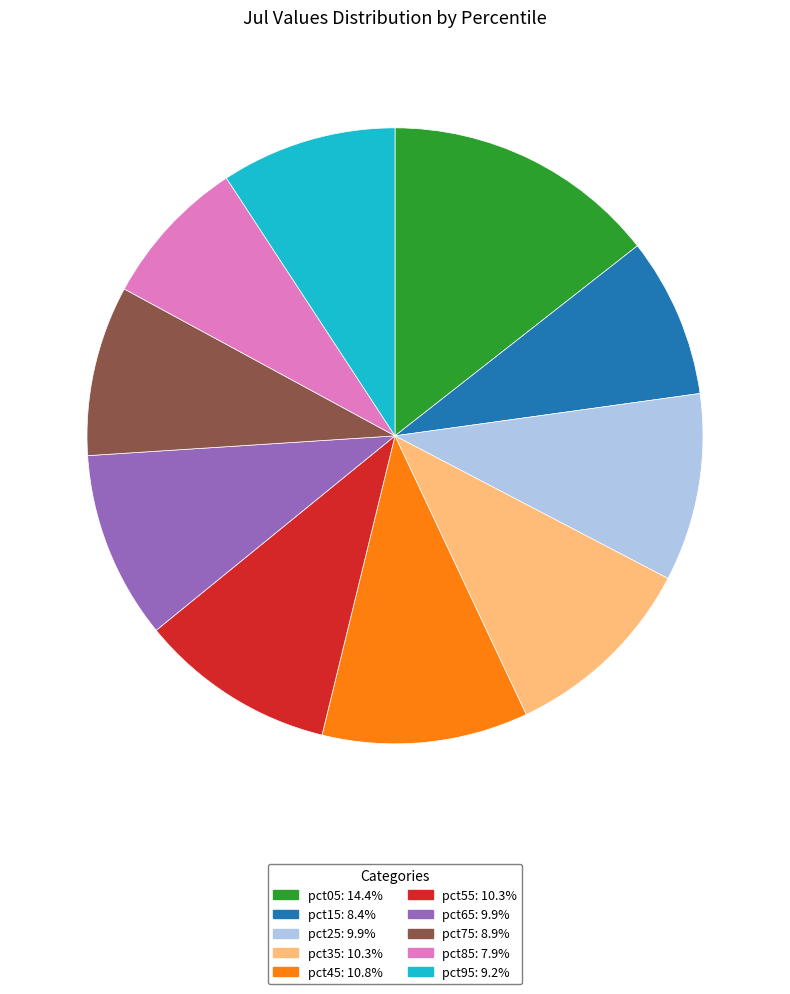

Do pct35 and pct05 together represent more than half of the pie?

No